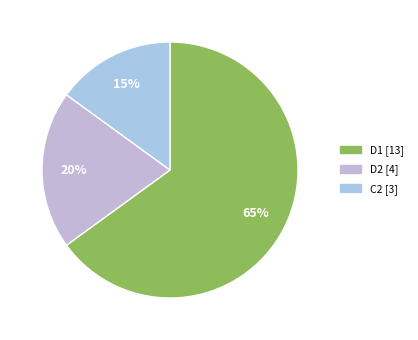

Count the number of slices in the pie.

3